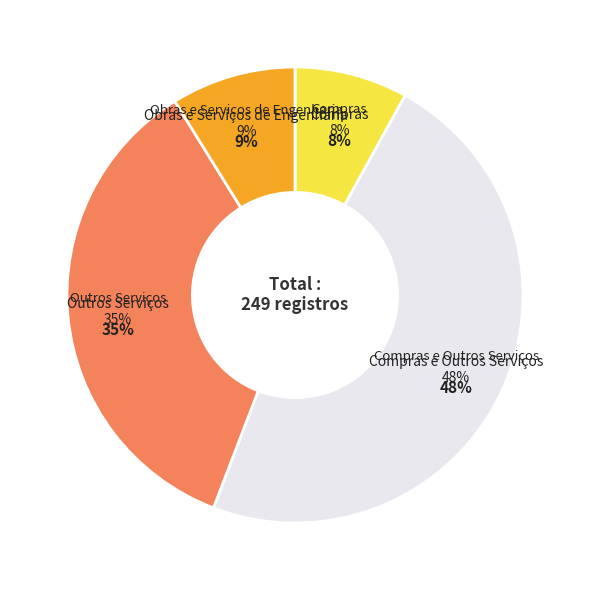

To the nearest percent, what percentage of the pie is Compras?

8%